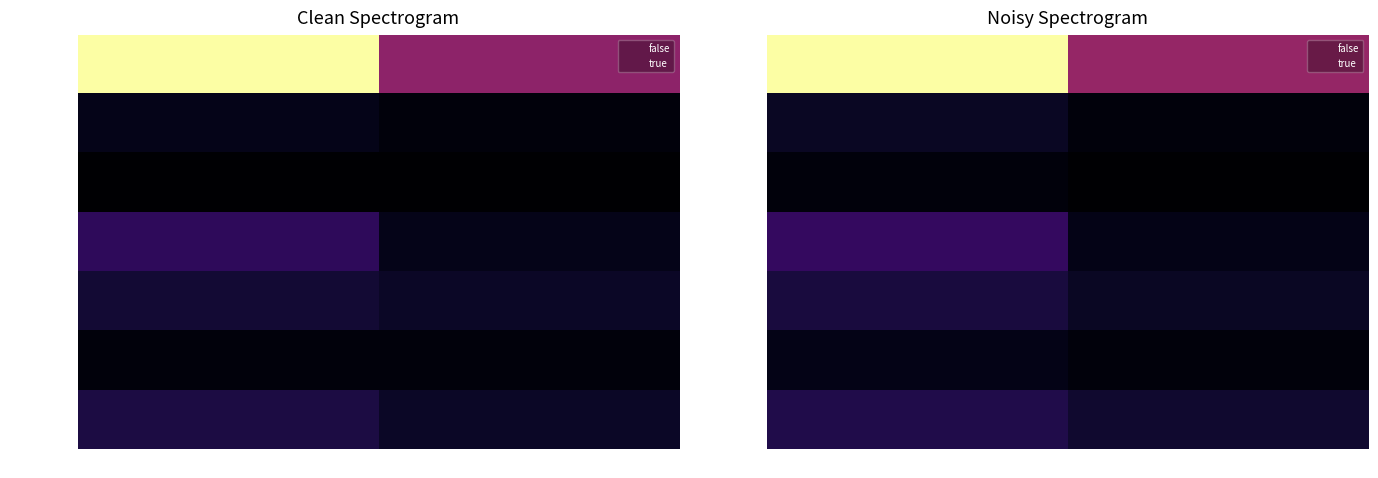

Is it true that 12 equals 6 at true?

False